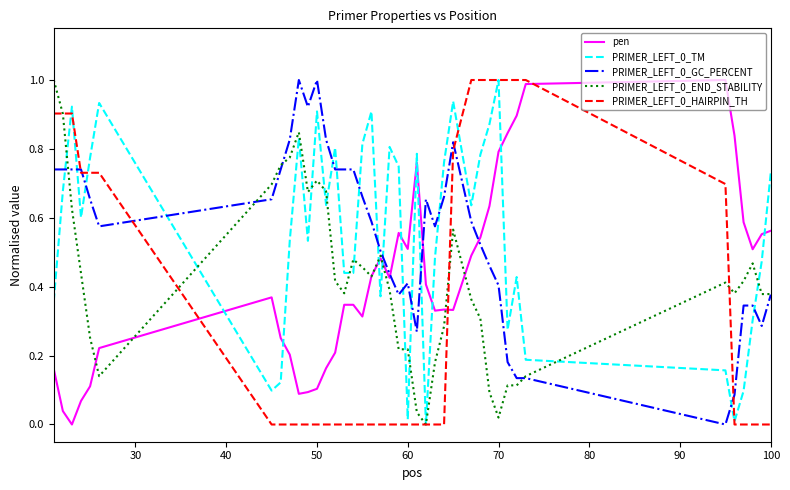

What is the maximum value for PRIMER_LEFT_0_HAIRPIN_TH?

1.0